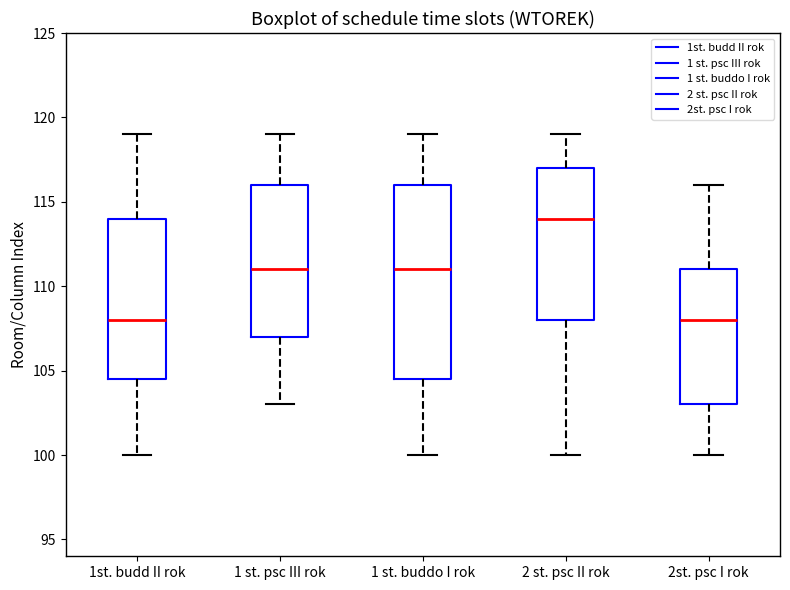

Reading left to right, transcribe this box plot: for each box, give where its median line is, the range the box spans, and where its two whiskers end, as read against the y-axis. The values are not printed on the chart, so give them approximately, as read against the axis.

1st. budd II rok: median 108.0, box 104.5 to 114.0, whiskers 100.0 to 119.0
1 st. psc III rok: median 111.0, box 107.0 to 116.0, whiskers 103.0 to 119.0
1 st. buddo I rok: median 111.0, box 104.5 to 116.0, whiskers 100.0 to 119.0
2 st. psc II rok: median 114.0, box 108.0 to 117.0, whiskers 100.0 to 119.0
2st. psc I rok: median 108.0, box 103.0 to 111.0, whiskers 100.0 to 116.0